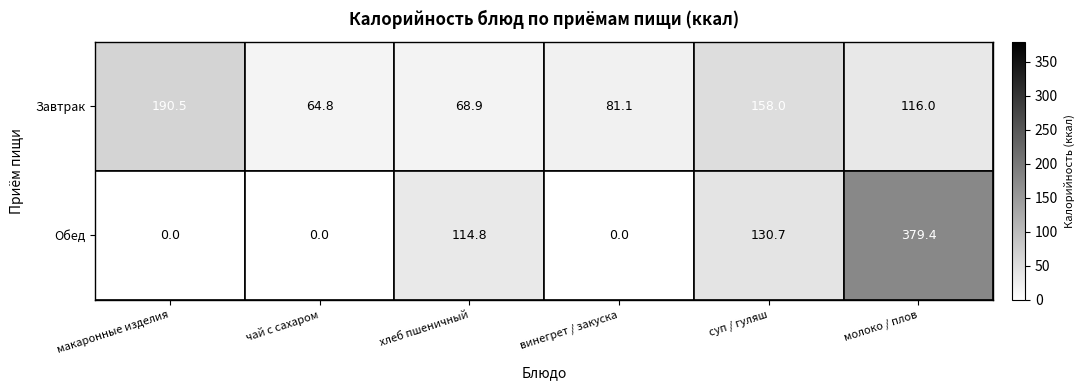

Which series has the widest spread of values?

Обед